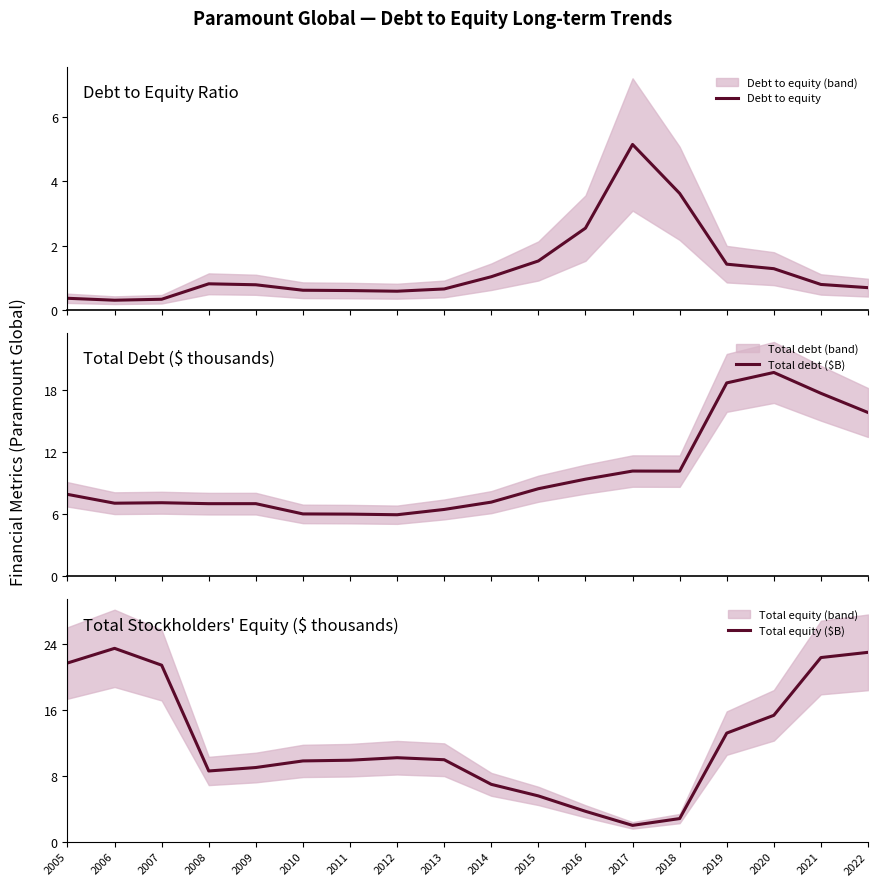

At which category does Debt to equity reach its first local peak?

2008